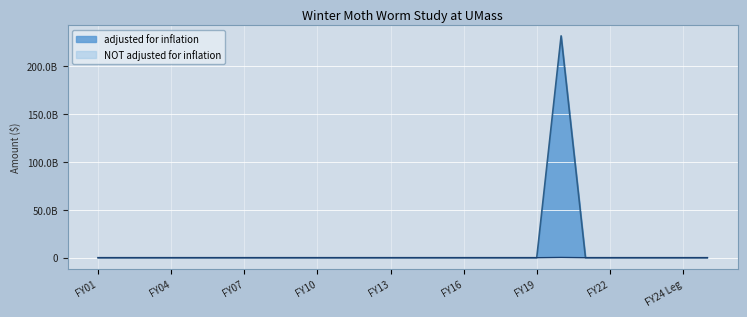

Count the number of data series in this chart.

2